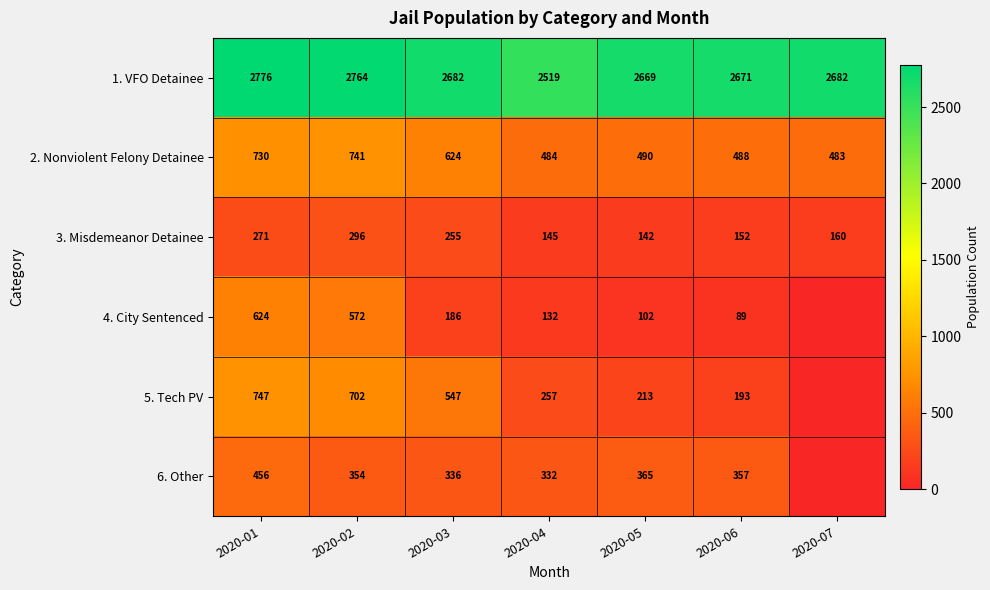

Which category has the lowest value in the 3. Misdemeanor Detainee series?

2020-05